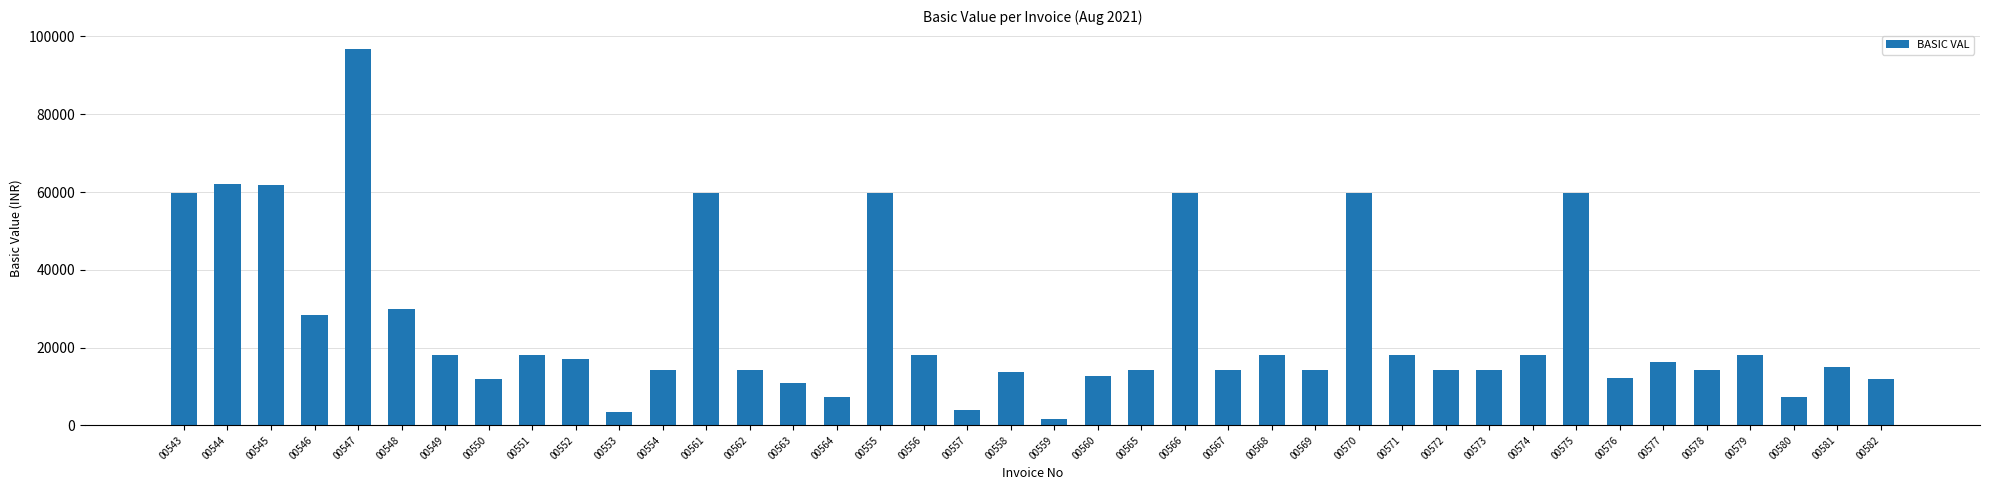

What is the difference between the second highest and second lowest values?

58560.0